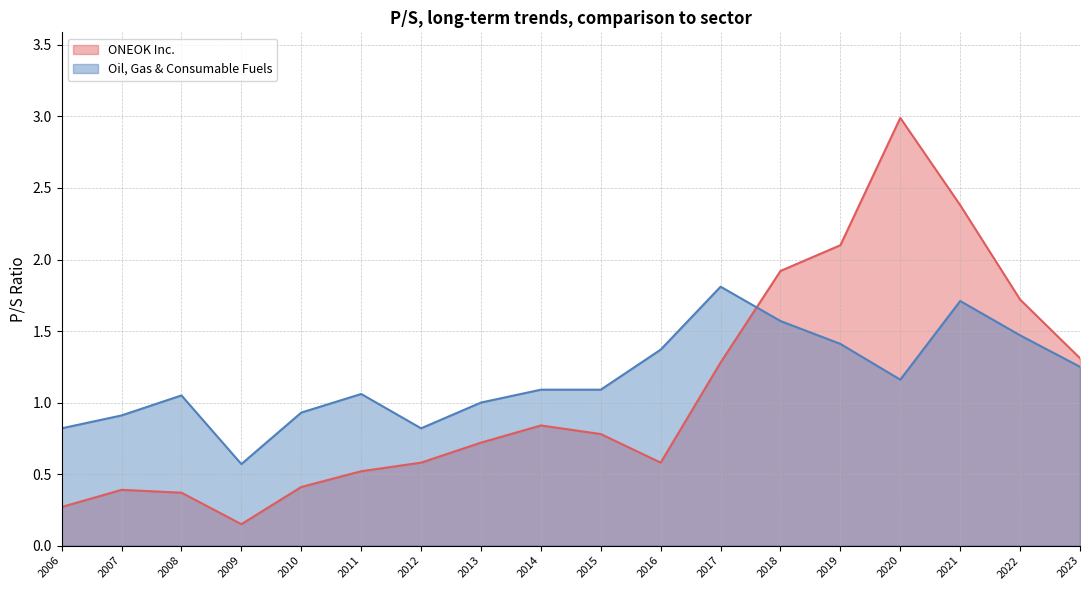

What is the sum of the ONEOK Inc. values at 2019-02-26 and 2015-02-25?

2.9